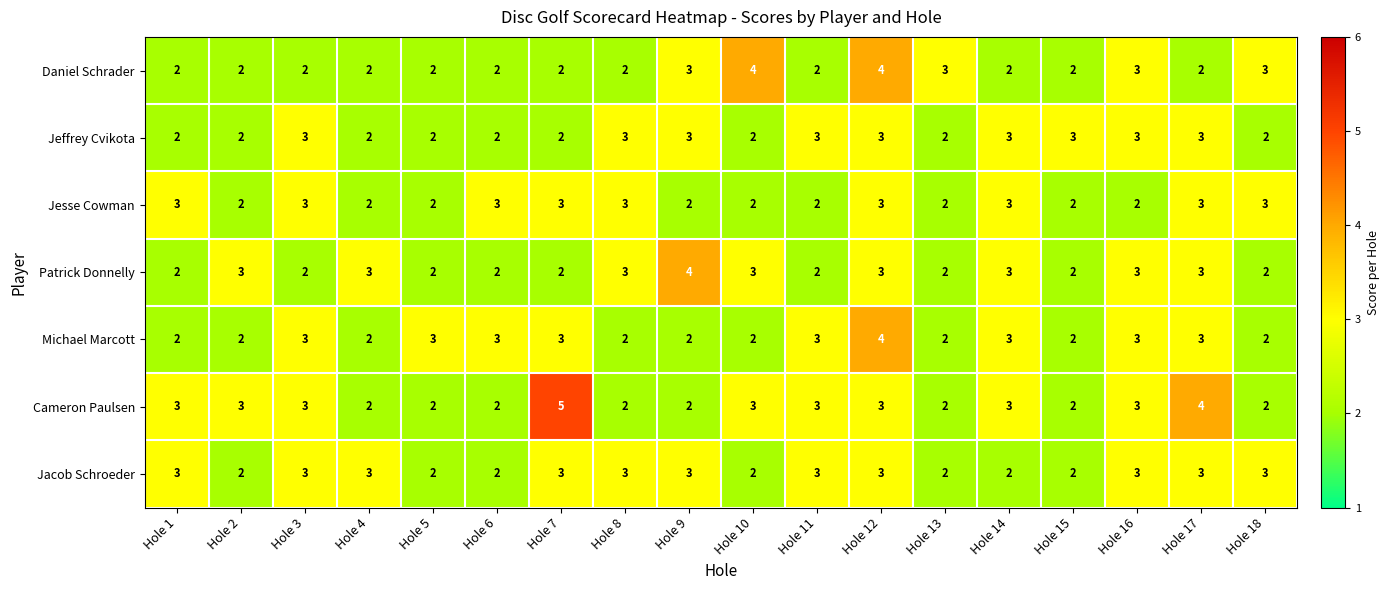

Which series has the largest range (max minus min)?

Cameron Paulsen